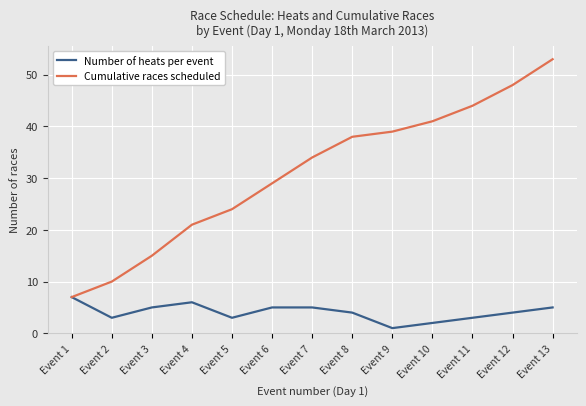

Where does the Number of heats per event series first go above 4?

Event 1